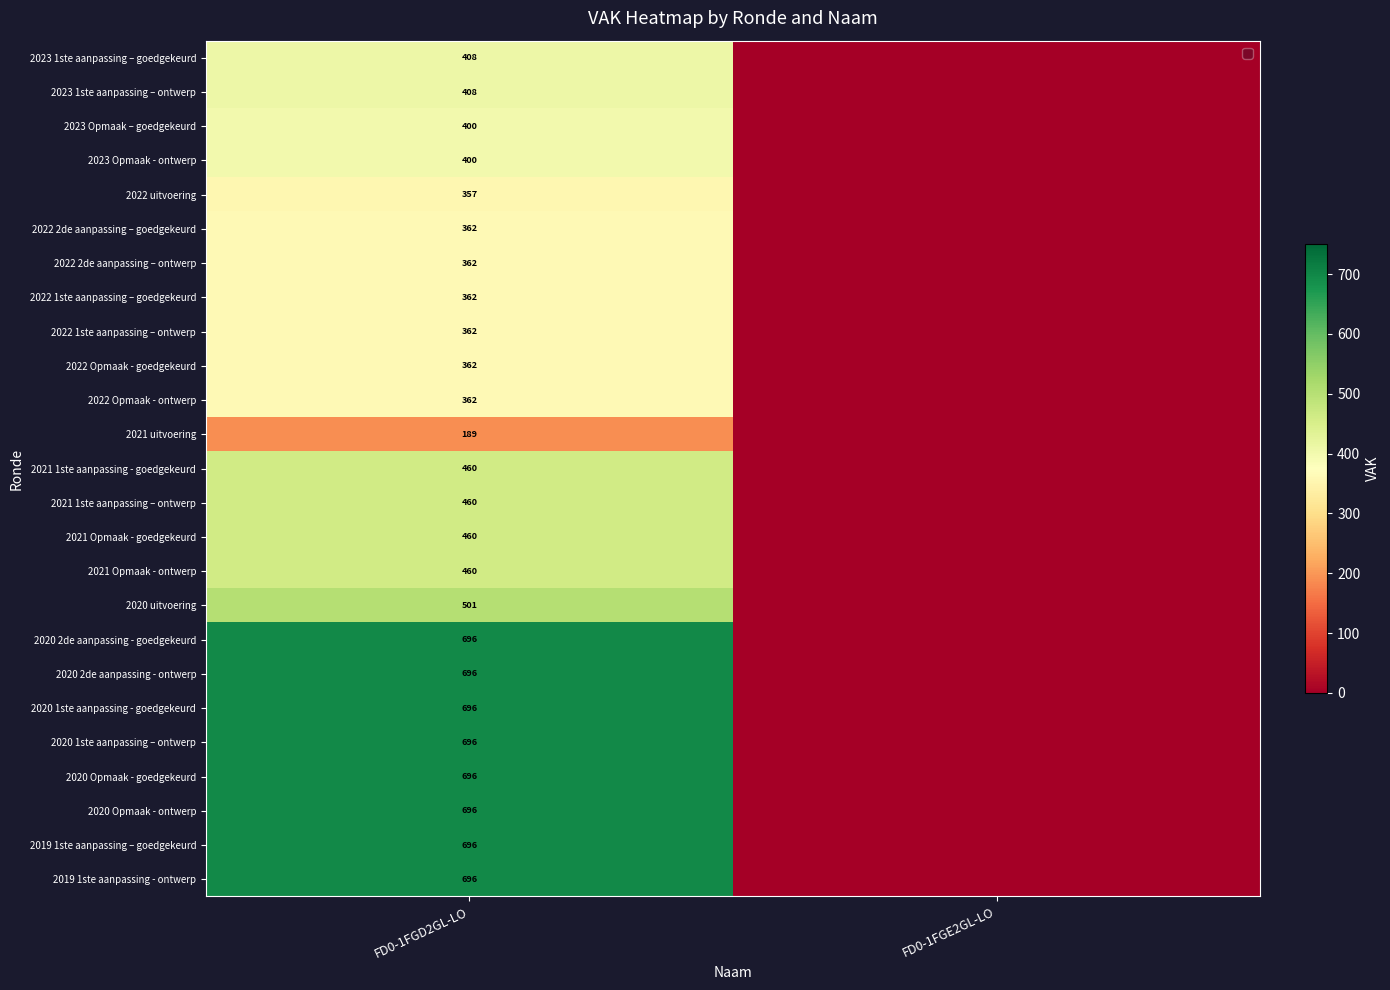

What is the total value across all series at FD0-1FGD2GL-LO?

12243